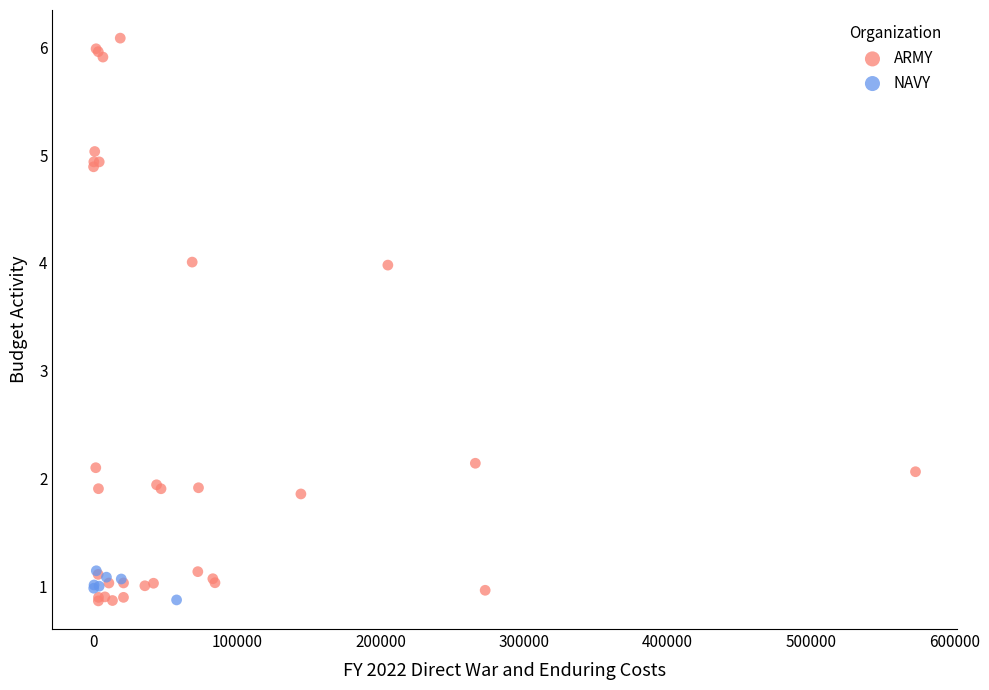

Which series reaches the maximum Y coordinate?

ARMY